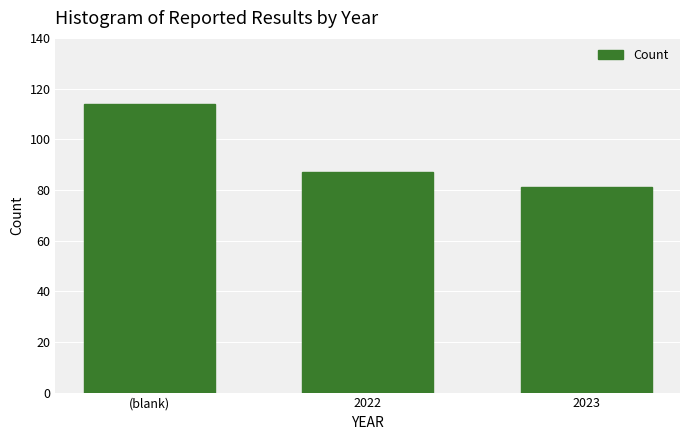

Reading left to right, extract all data points from this chart.

114	87	81